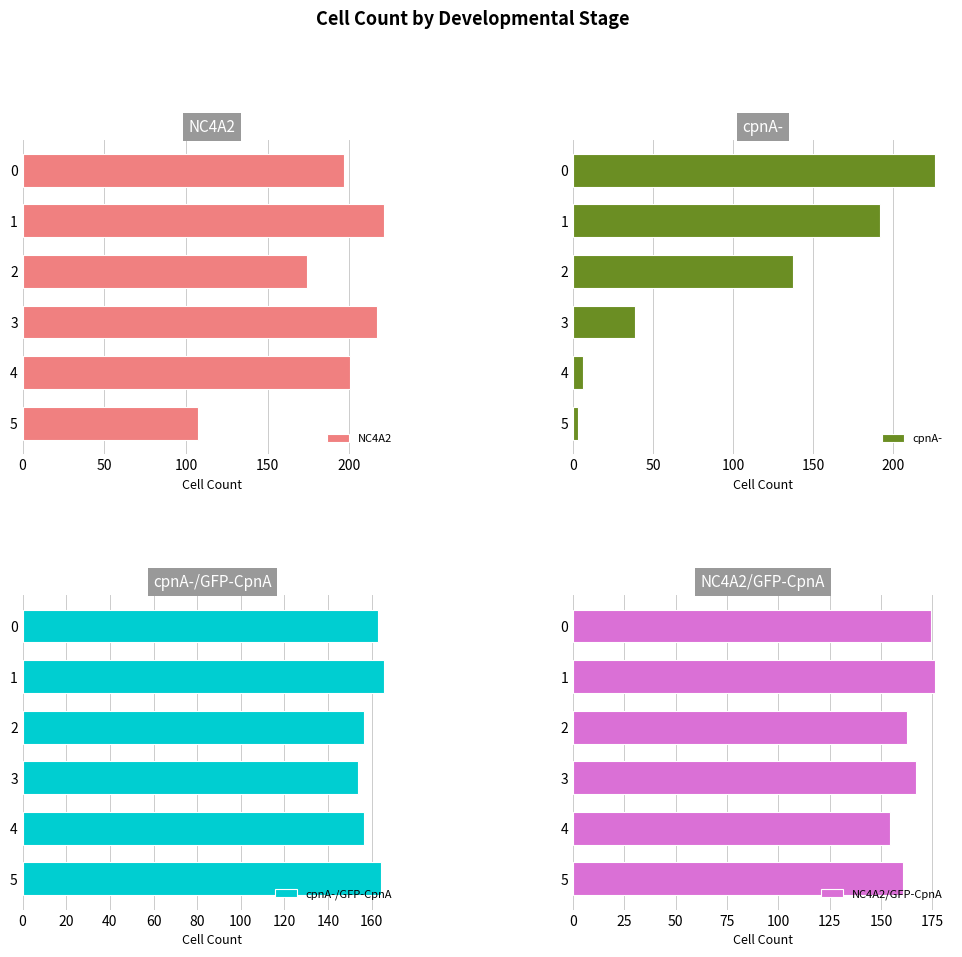

What is the value of the NC4A2/GFP-CpnA bar at the 6th from the left?

160.7